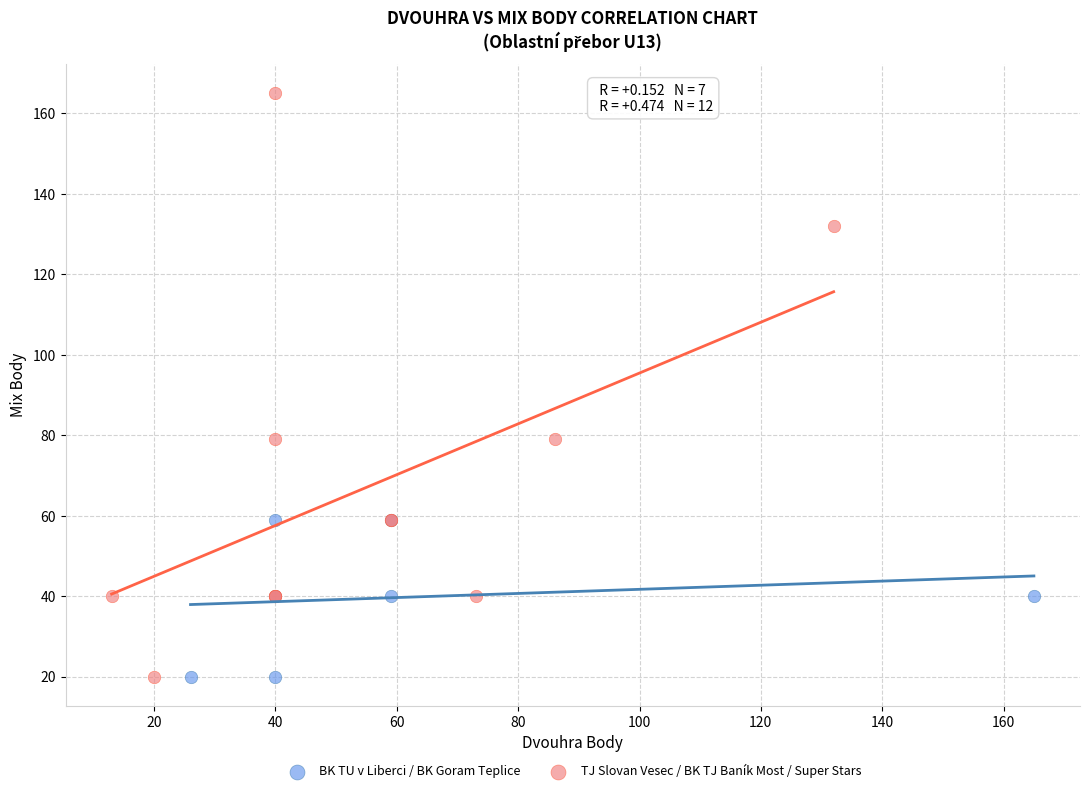

Which series reaches the maximum Y coordinate?

TJ Slovan Vesec / BK TJ Baník Most / Super Stars